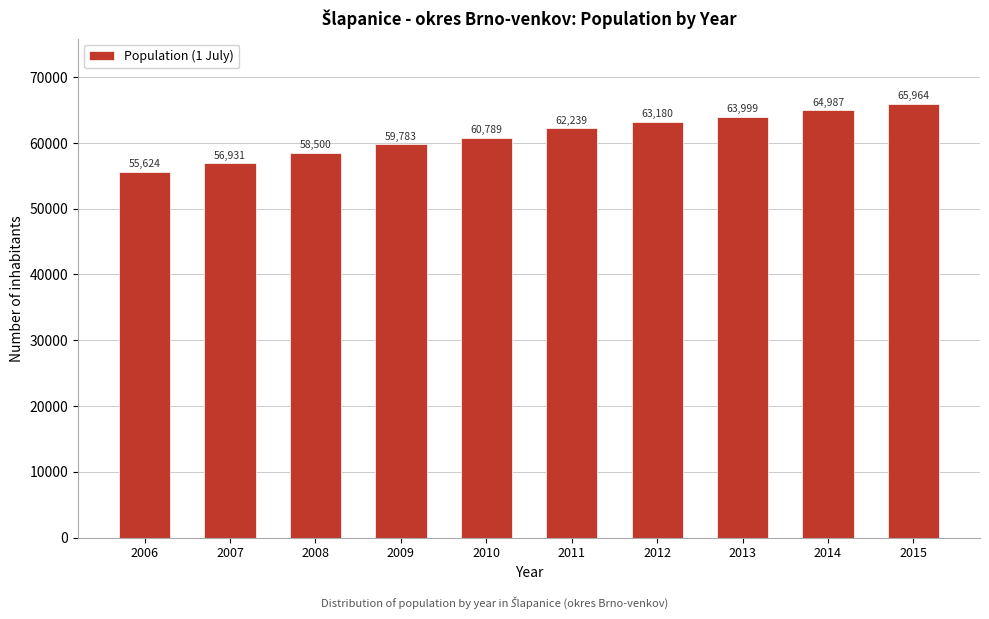

Reading left to right, extract all data points from this chart.

55624	56931	58500	59783	60789	62239	63180	63999	64987	65964